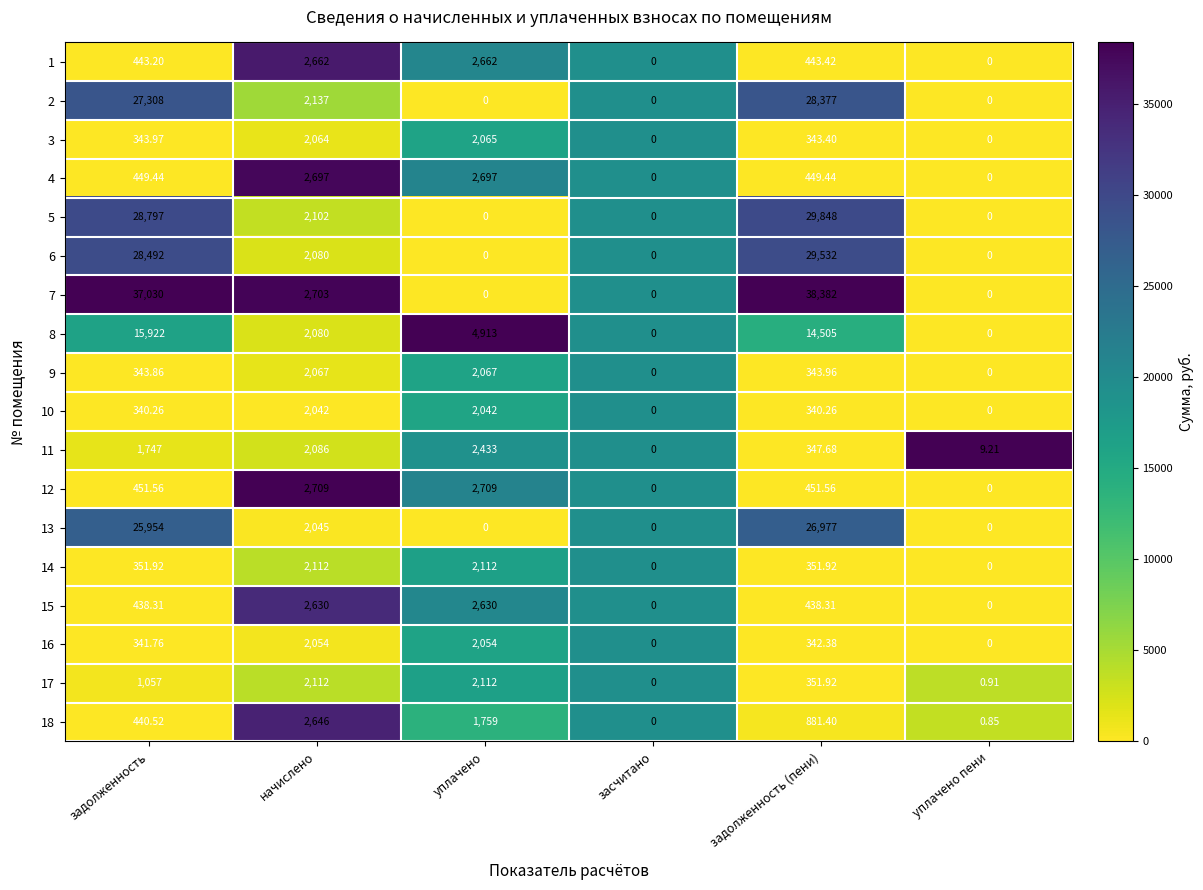

What is the total value across all series at уплачено?

32255.0